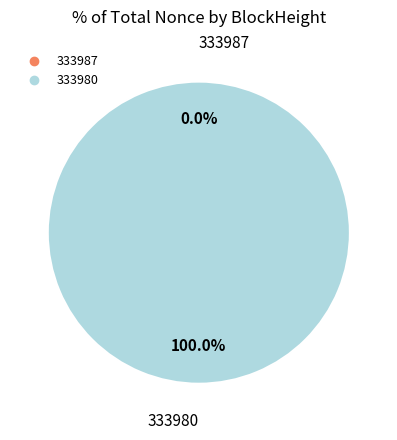

Which category has the biggest portion of the pie?

333980